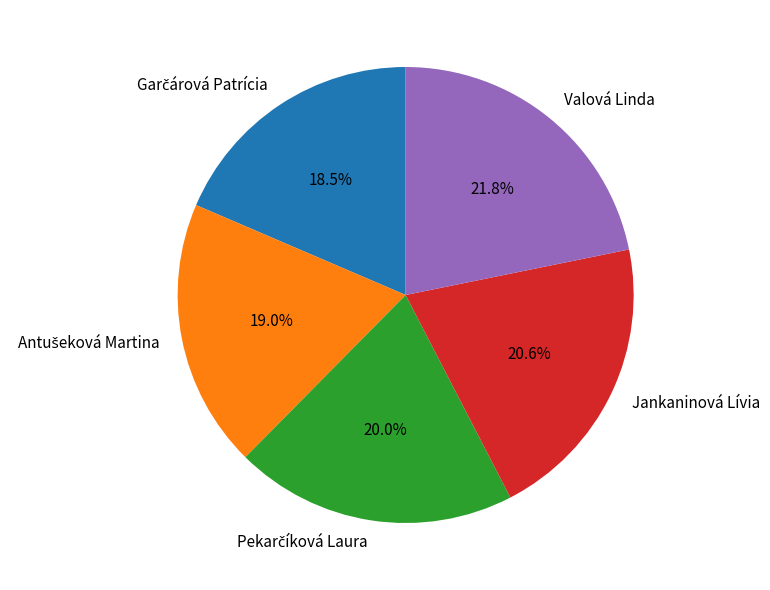

What is the largest slice in the pie chart?

Valová Linda